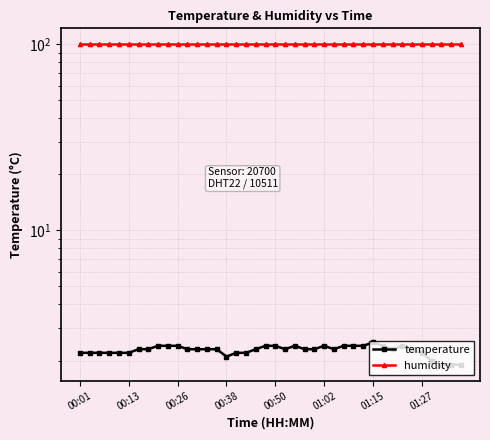

Does the chart display data point markers on the line(s)?

Yes